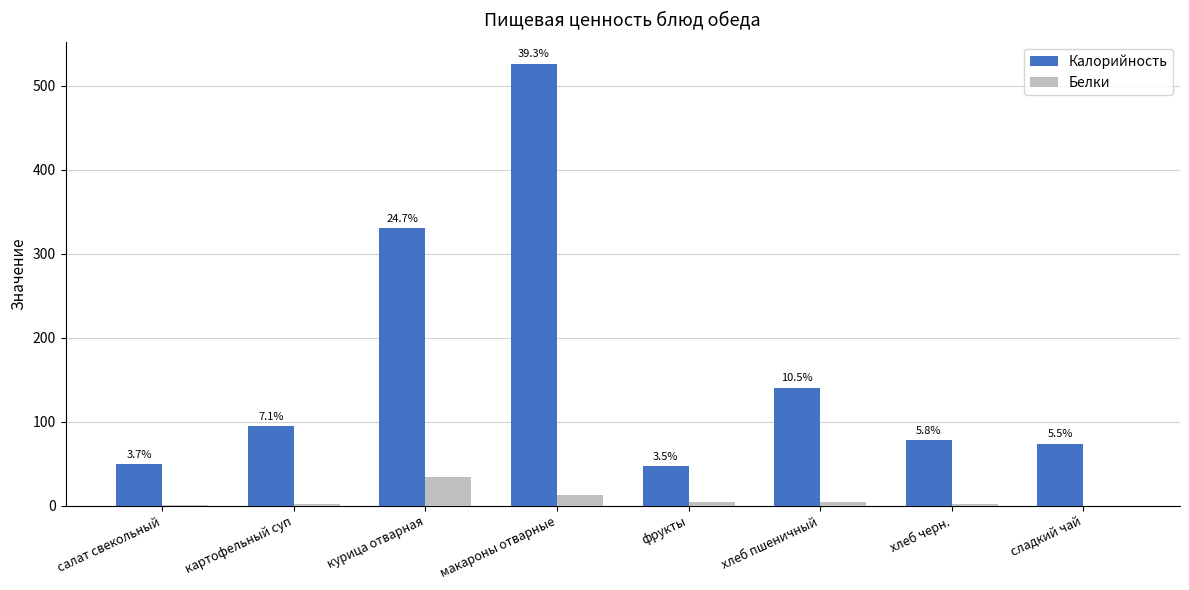

Reading left to right, extract all data points from this chart.

Калорийность: салат свекольный=49.1	картофельный суп=94.6	курица отварная=330.7	макароны отварные=526.4	фрукты=47.0	хлеб пшеничный=140.6	хлеб черн.=78.2	сладкий чай=74.0
Белки: салат свекольный=0.8	картофельный суп=2.1	курица отварная=34.7	макароны отварные=13.2	фрукты=4.0	хлеб пшеничный=4.6	хлеб черн.=2.6	сладкий чай=0.0